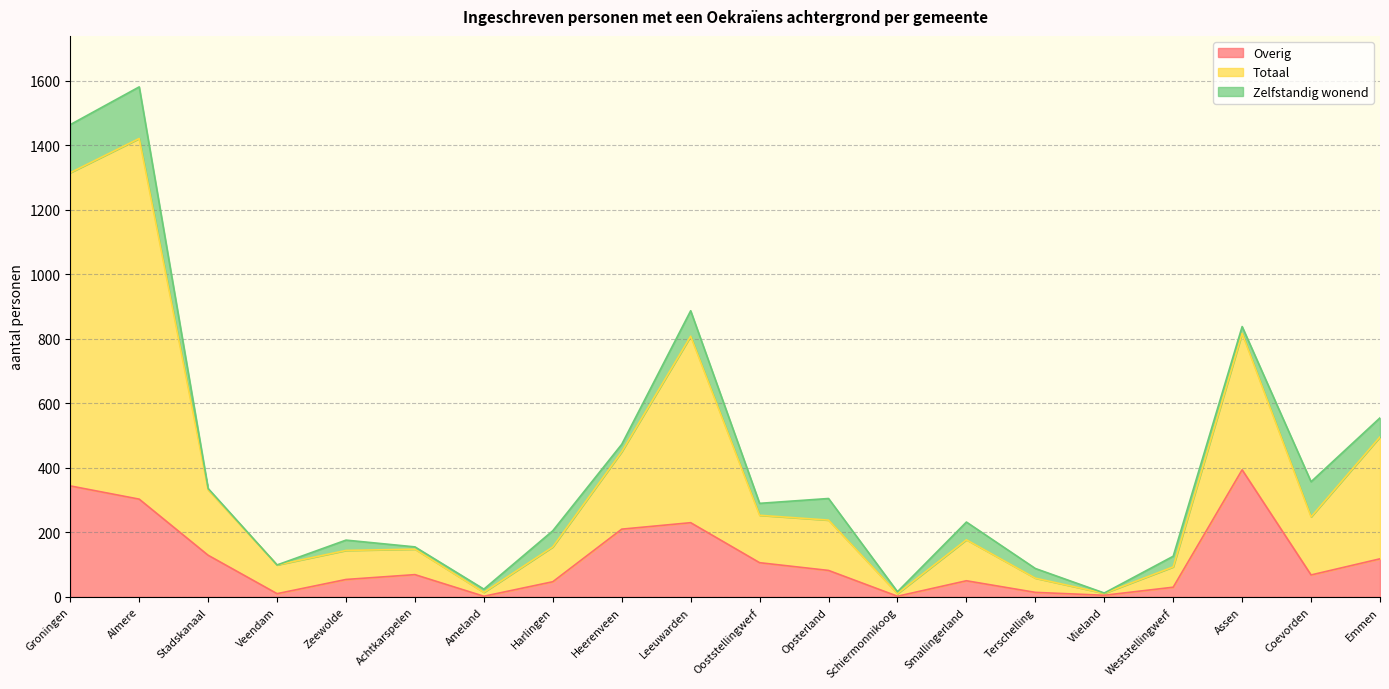

Is the value of Overig at Terschelling greater than the value of Totaal at Heerenveen?

No